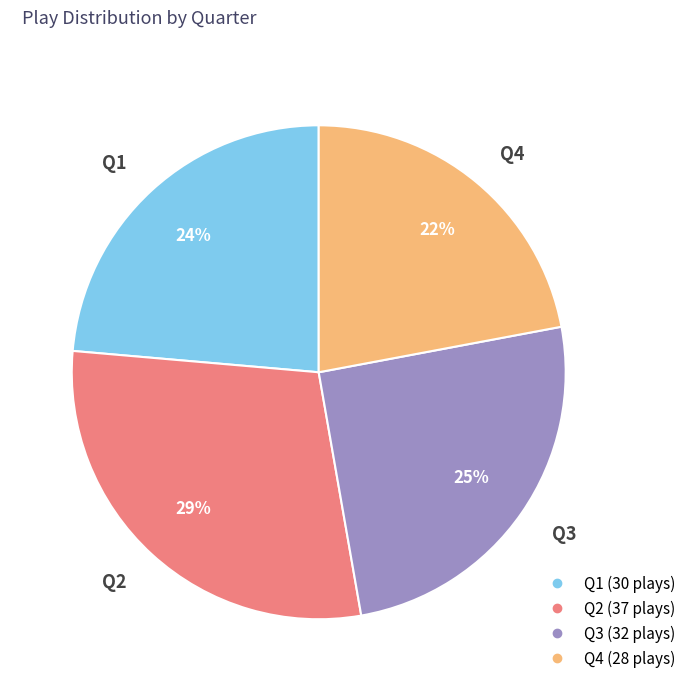

The Q2 slice represents 29% of the pie. True or false?

True